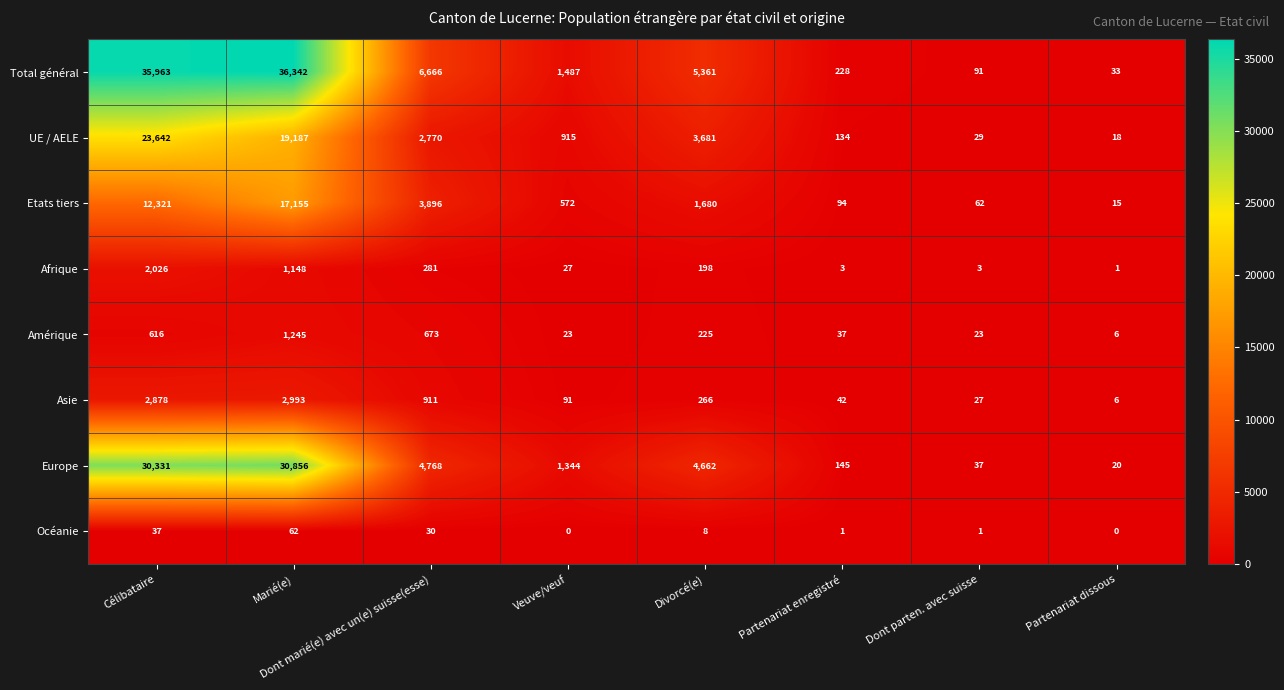

What is the difference between the maximum and minimum values in the Total général series?

36309